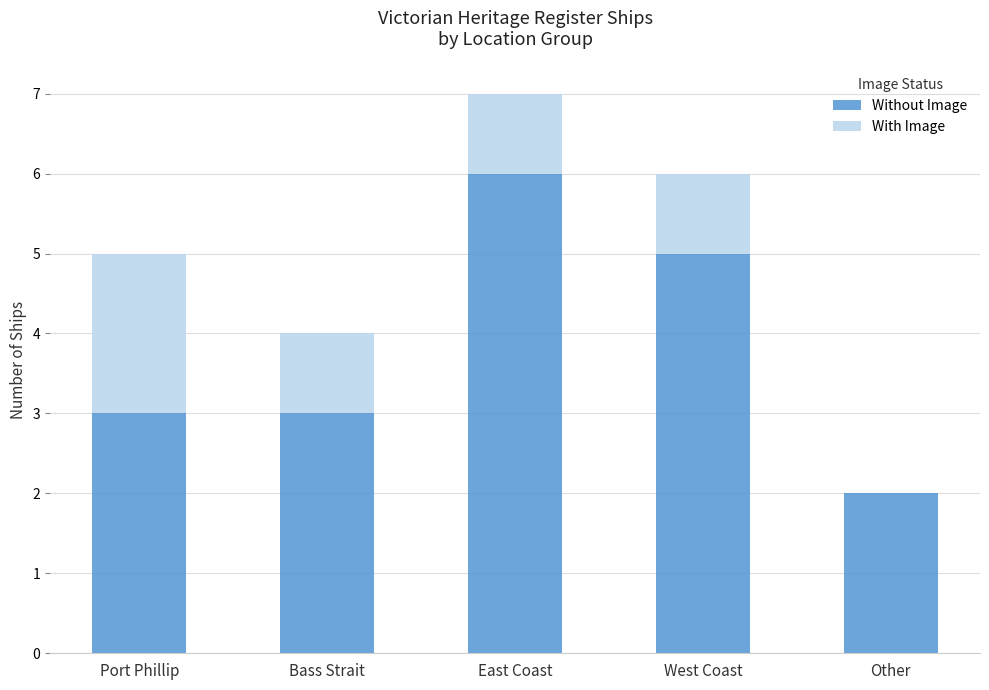

What is the total value across all series at West Coast?

6